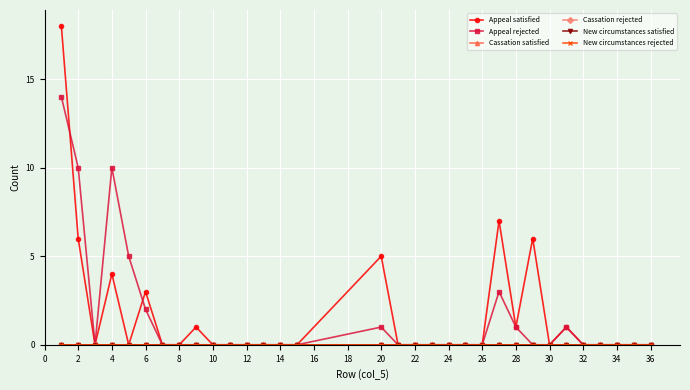

Count the number of categories in the chart.

32